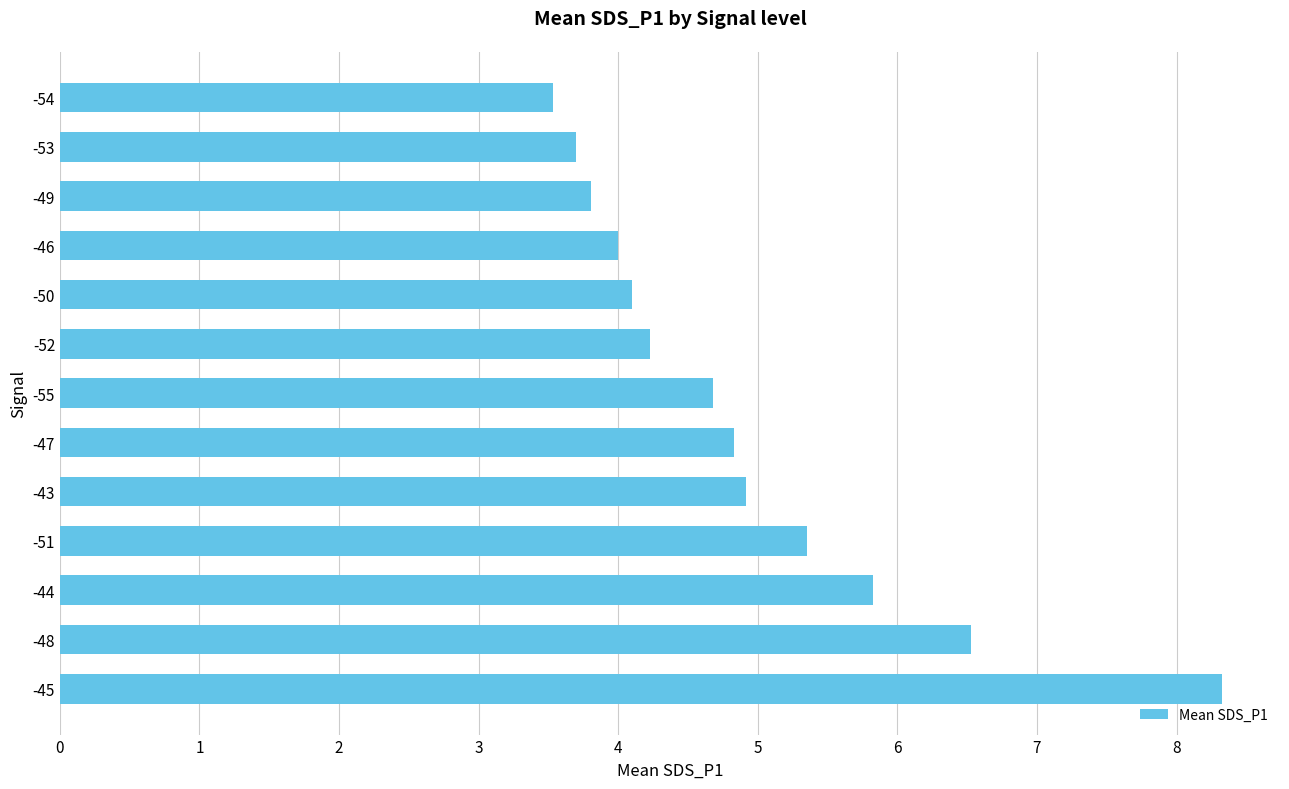

The value at -50 is 4.1. True or false?

True